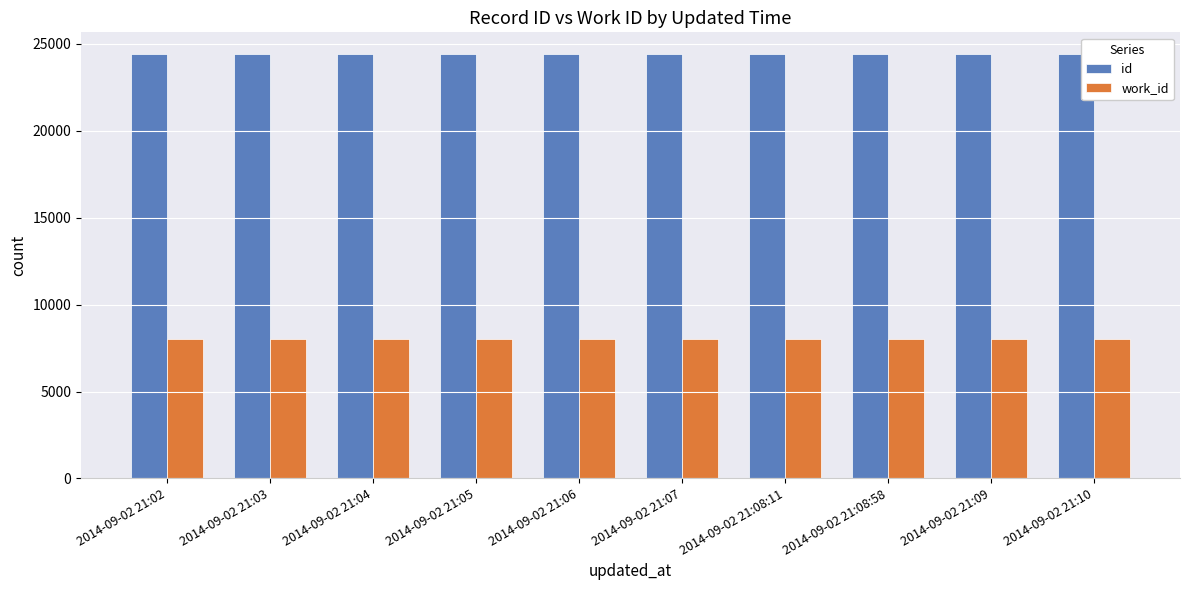

The value of id at 2014-09-02 21:10 is 15270. True or false?

False